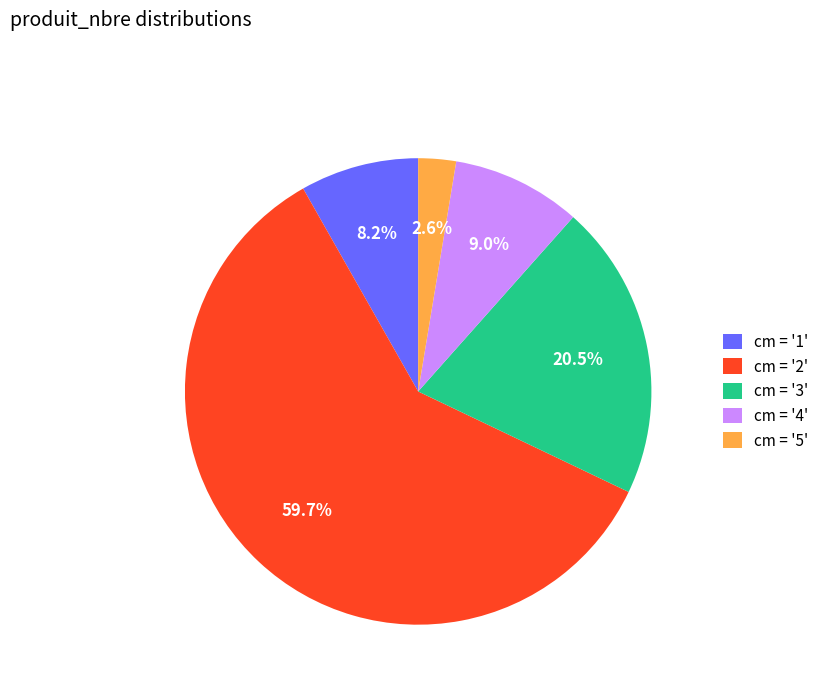

Combined, what portion of the pie is cm = '2' and cm = '3'?

80.2%